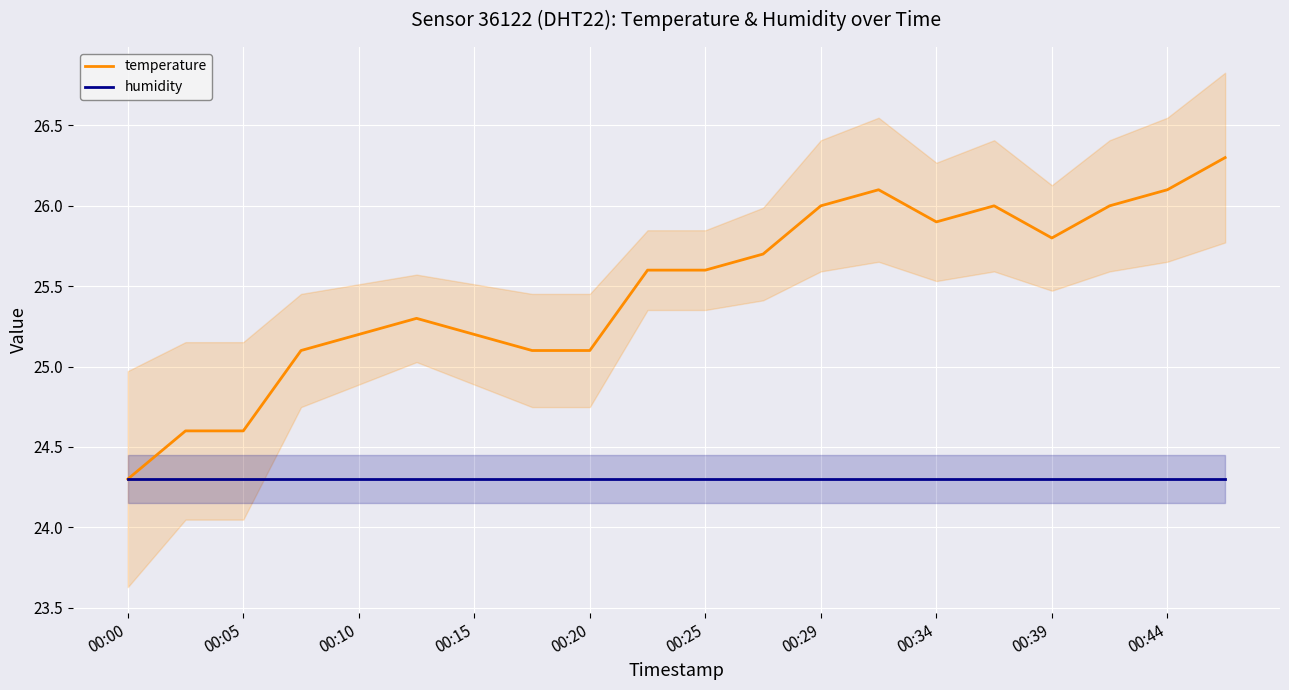

The value of temperature at 00:20 is 34.4. True or false?

False